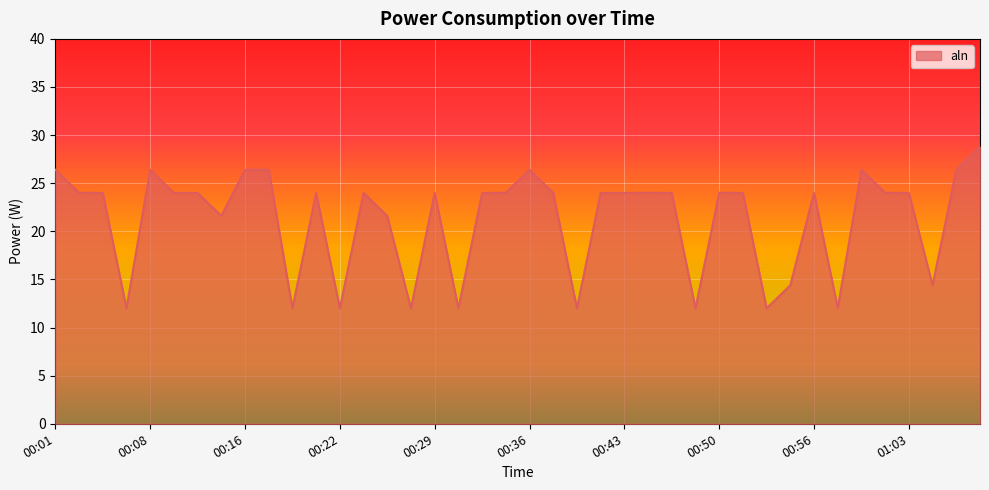

What is the maximum value shown in the chart?

28.8